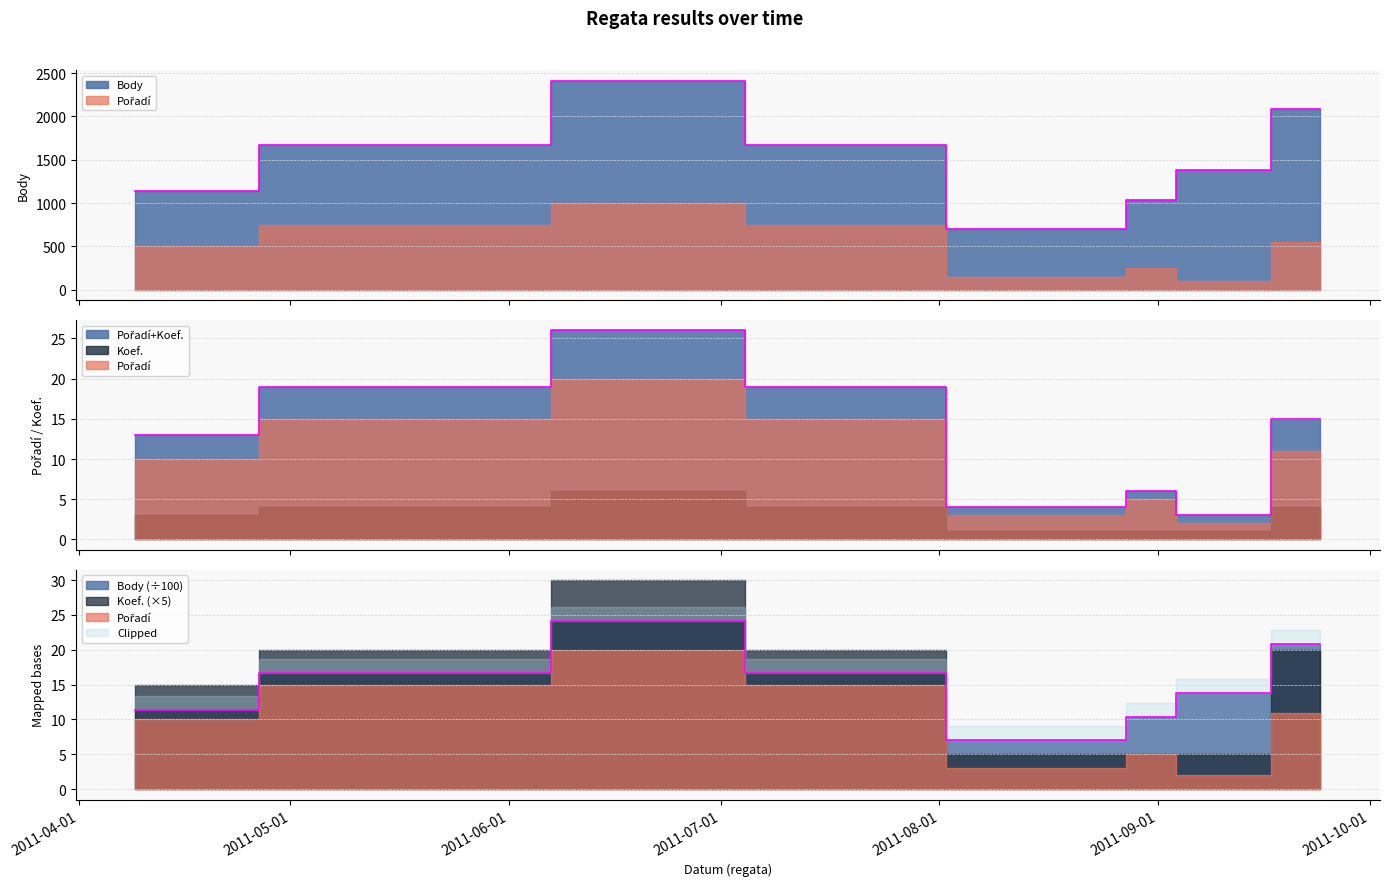

Which series has the largest range (max minus min)?

Body